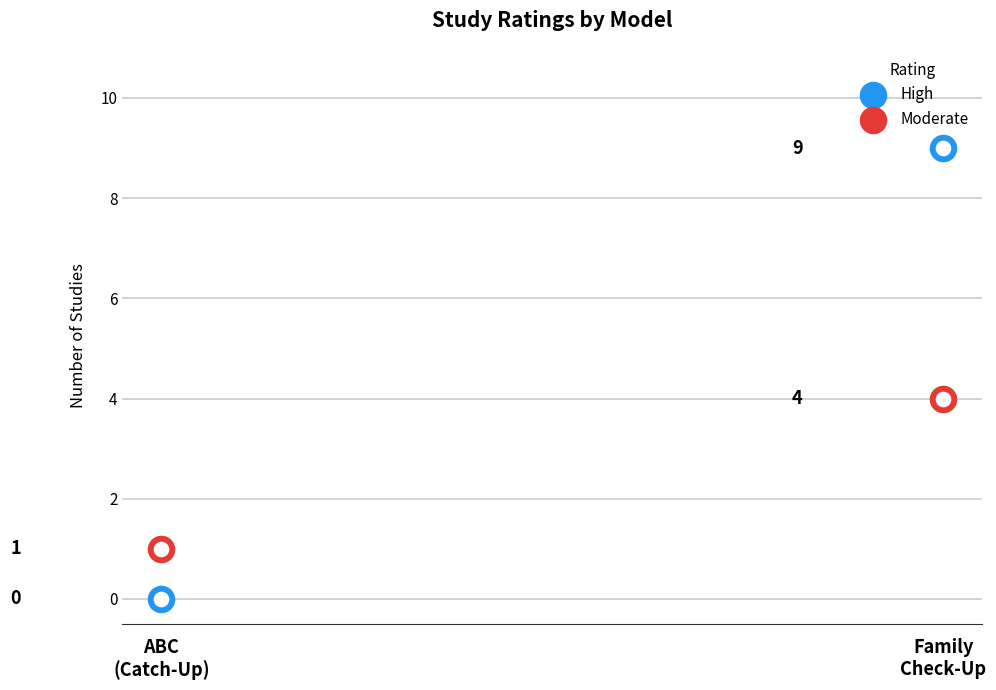

At how many categories does at least one series exceed 8?

1